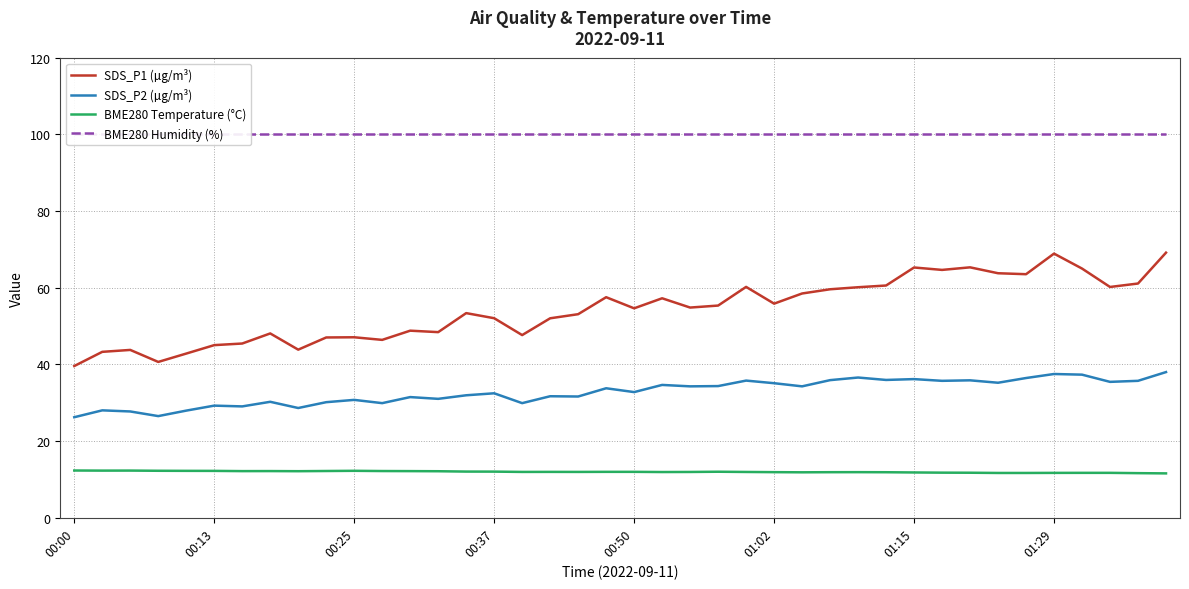

What is the difference between the maximum and minimum values in the BME280 Temperature (°C) series?

0.8